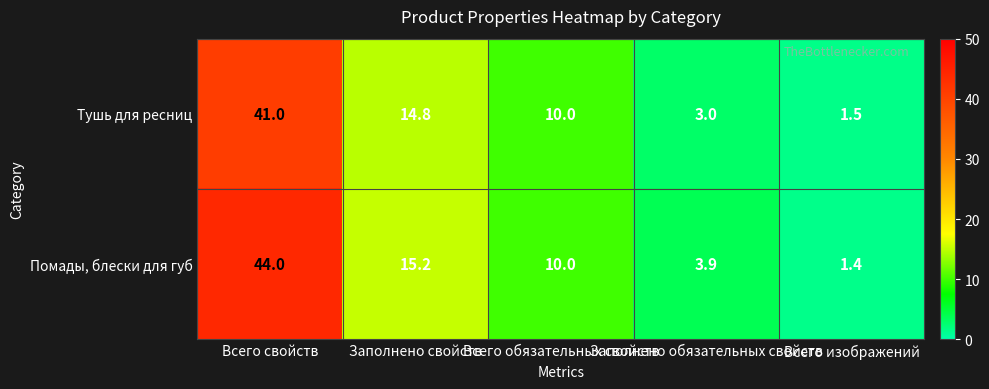

List the series in order of their peak value, lowest first.

Тушь для ресниц, Помады, блески для губ